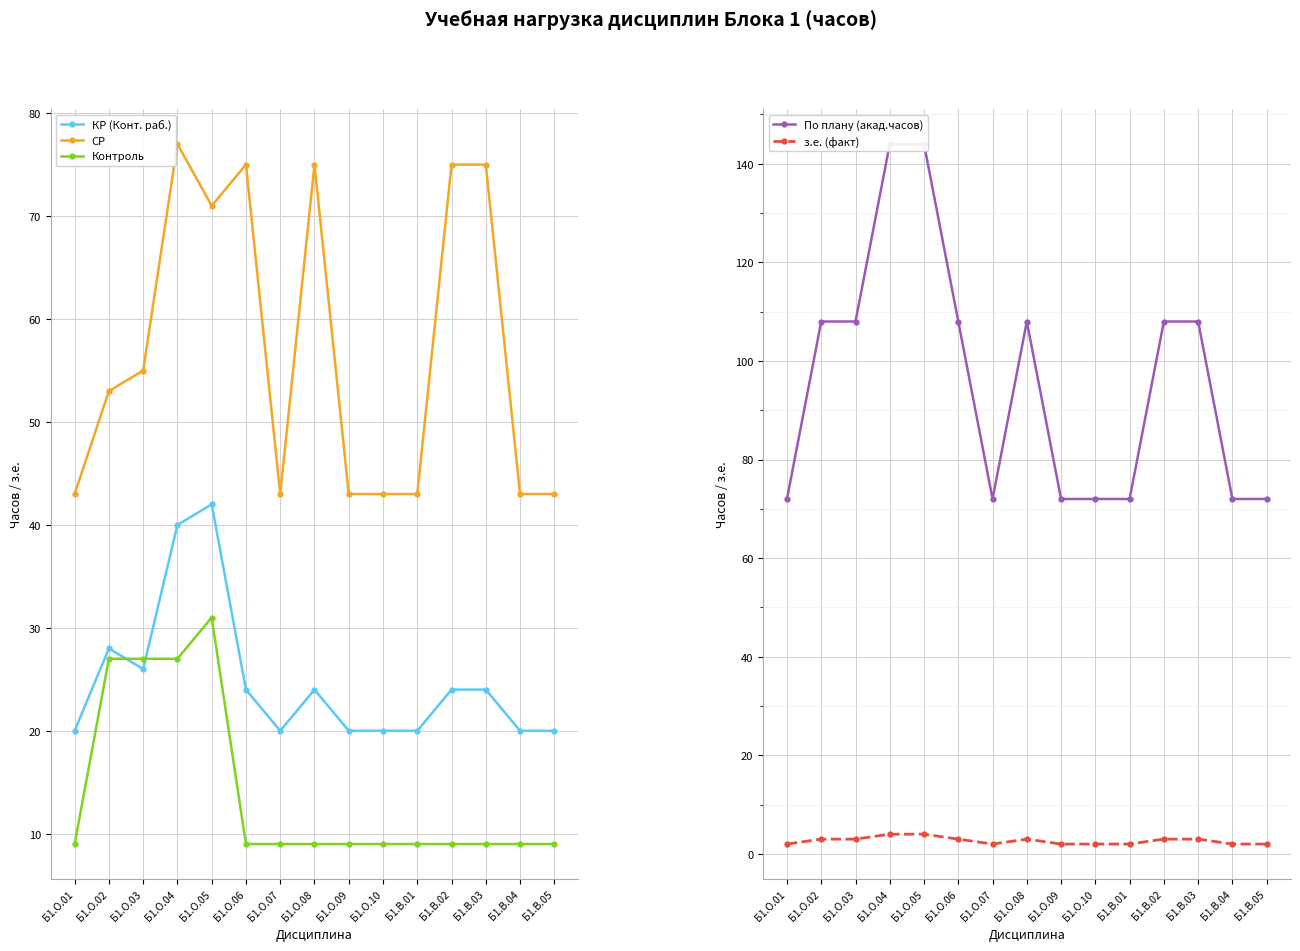

At which category does з.е. (факт) reach its first local valley?

Б1.О.07